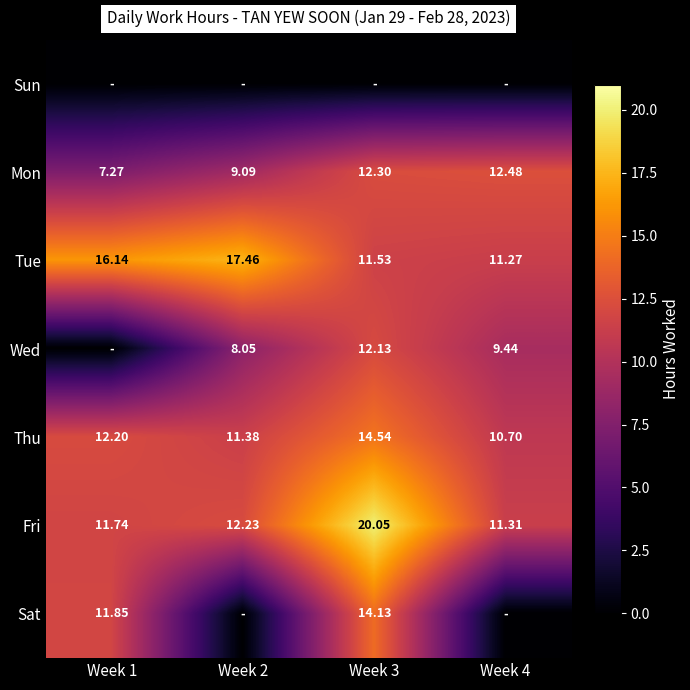

Is the value of Tue at Week 3 greater than the value of Sun at Week 1?

Yes